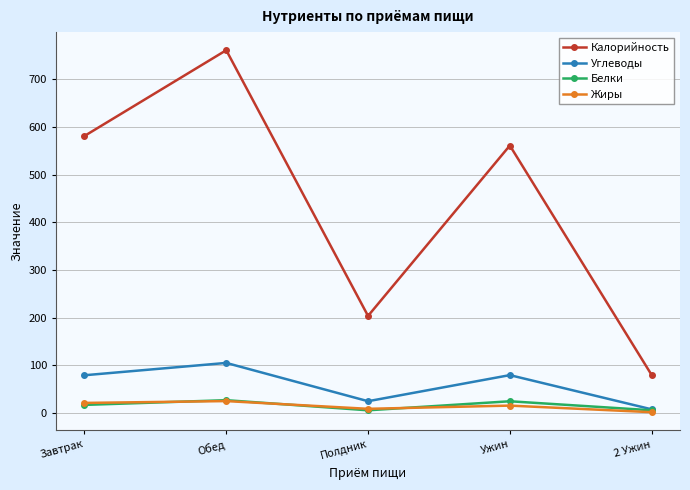

What position from the left is Ужин?

4